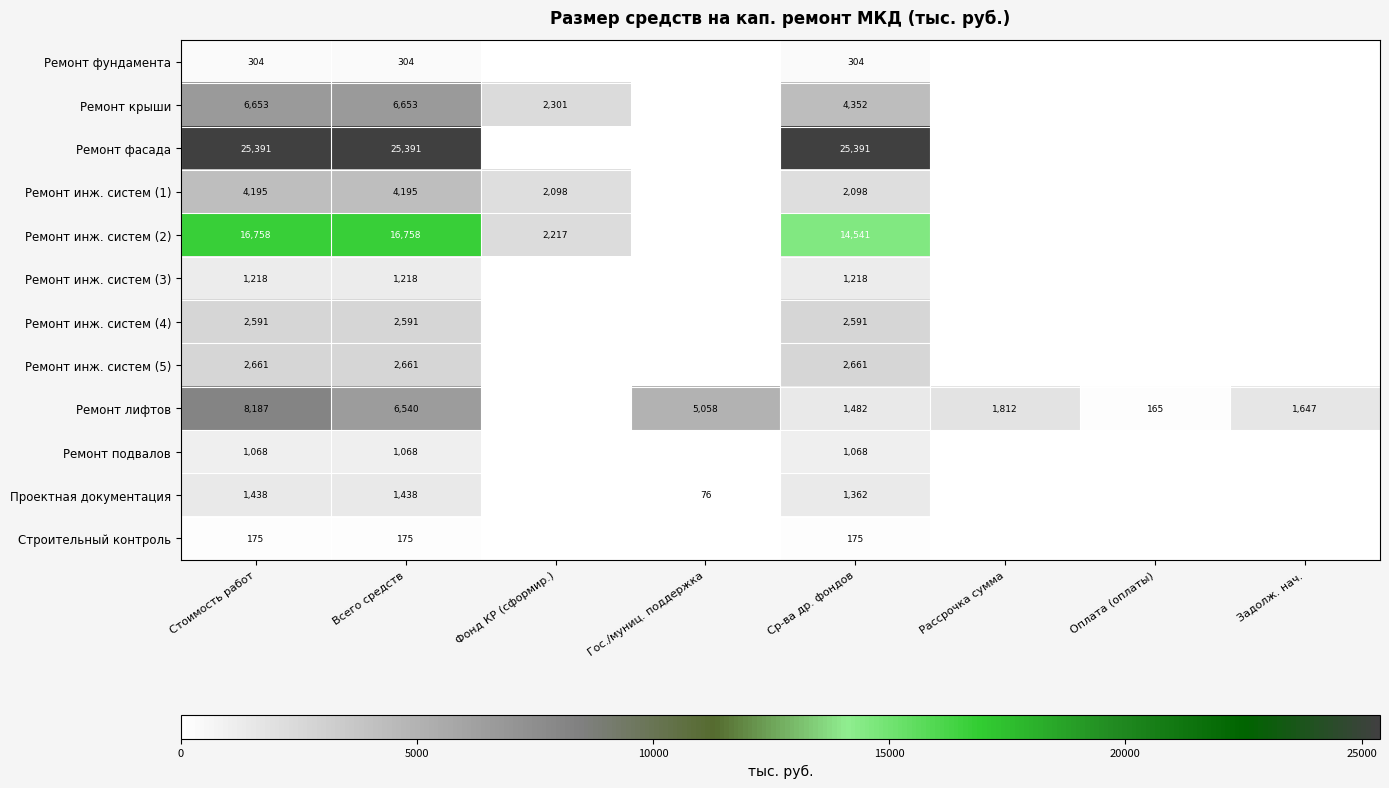

True or false: Ремонт подвалов has a value of 1518 at Ср-ва др. фондов.

False